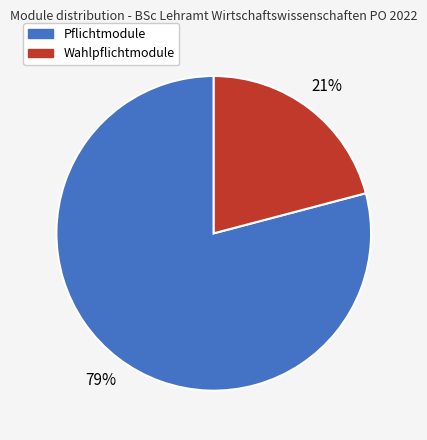

How many slices are in this pie chart?

2